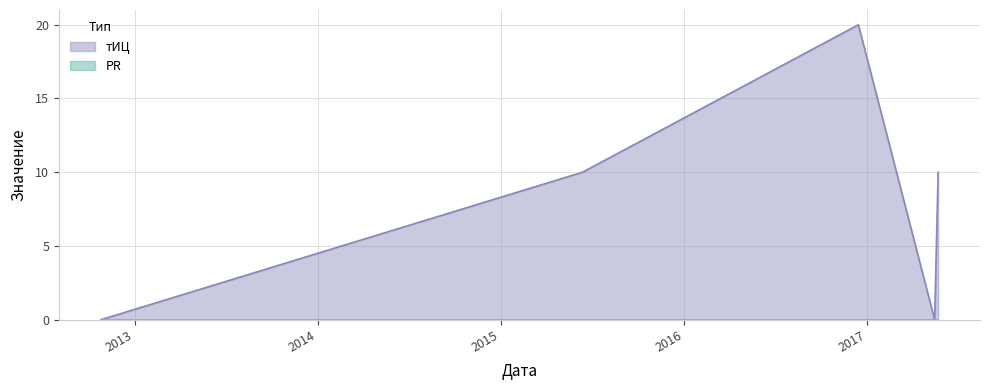

What is the change in value from 2016-12-14 to 2017-05-15?

-20